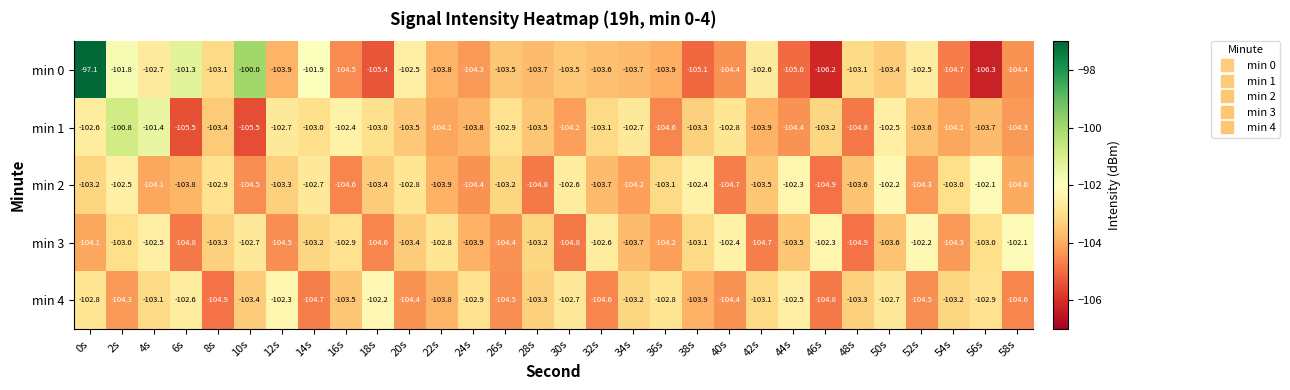

Is it true that min 3 equals -22.7 at 10s?

False